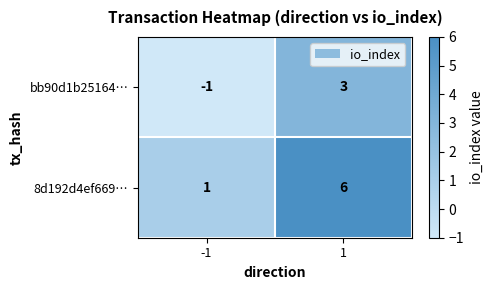

Which series has the largest total across all categories?

8d192d4ef669…